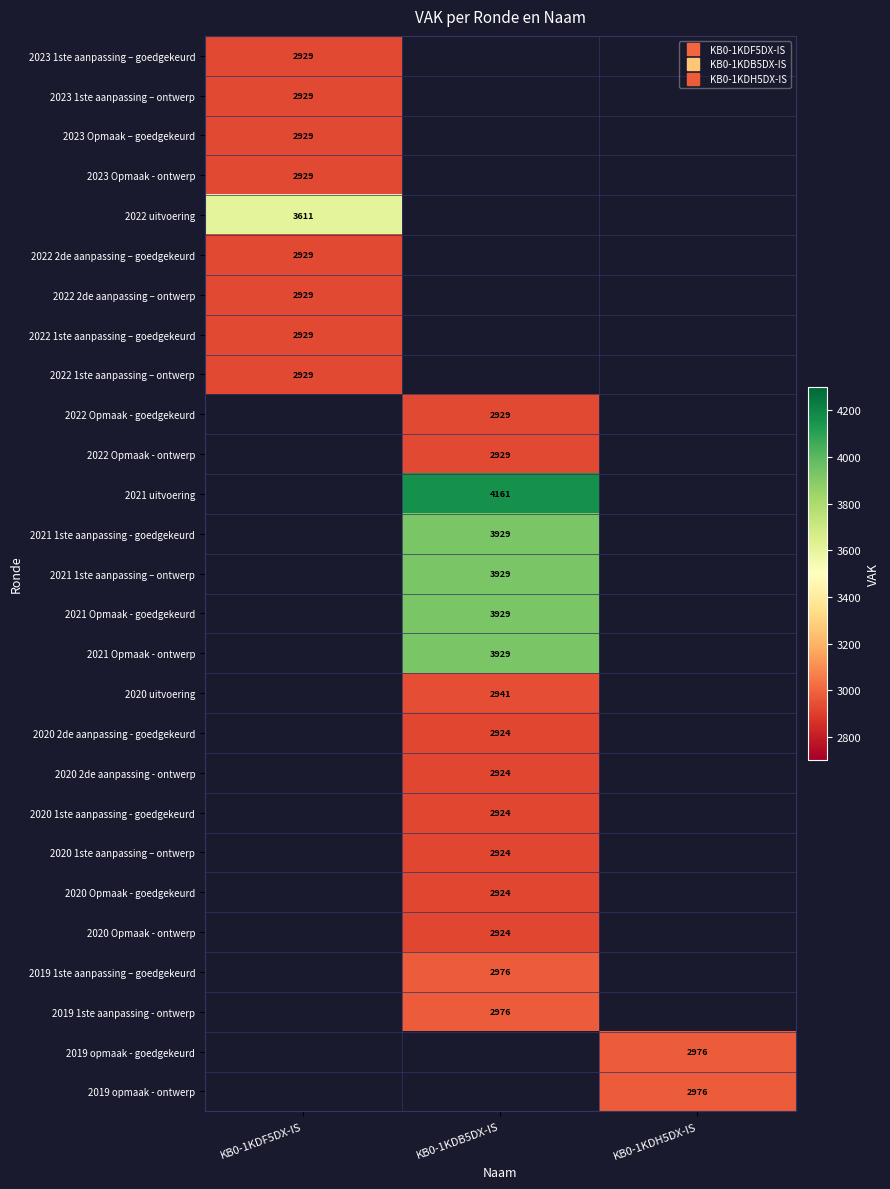

What is the spread (max minus min) of values at KB0-1KDF5DX-IS?

682.0